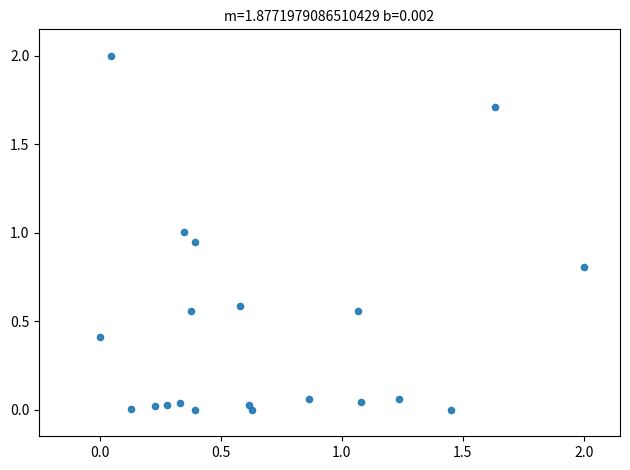

What is the range of X values (max minus min)?

2.0